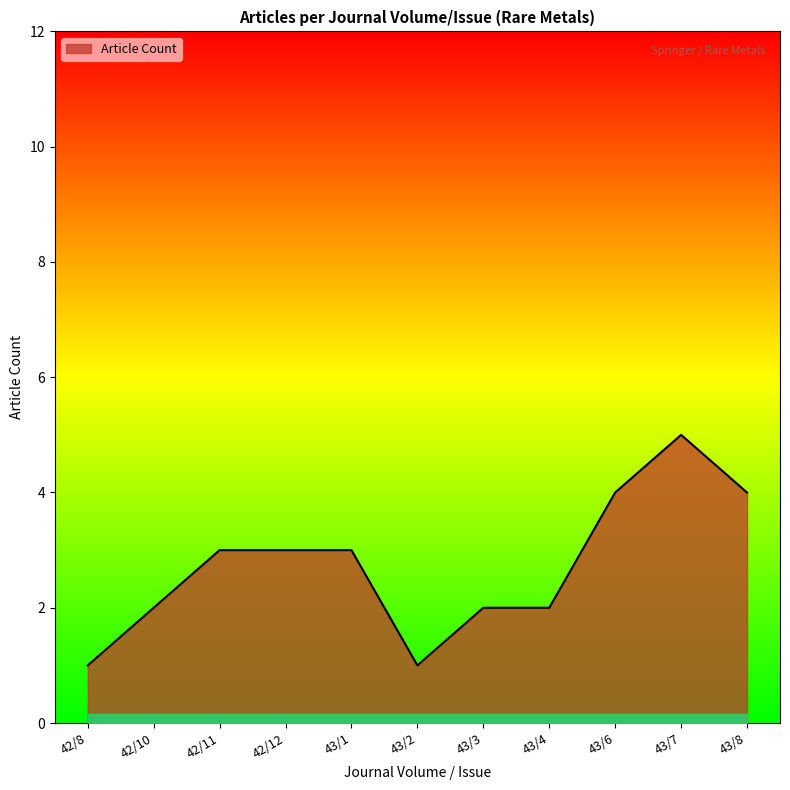

Between 43/1 and 43/4, which is larger?

43/1